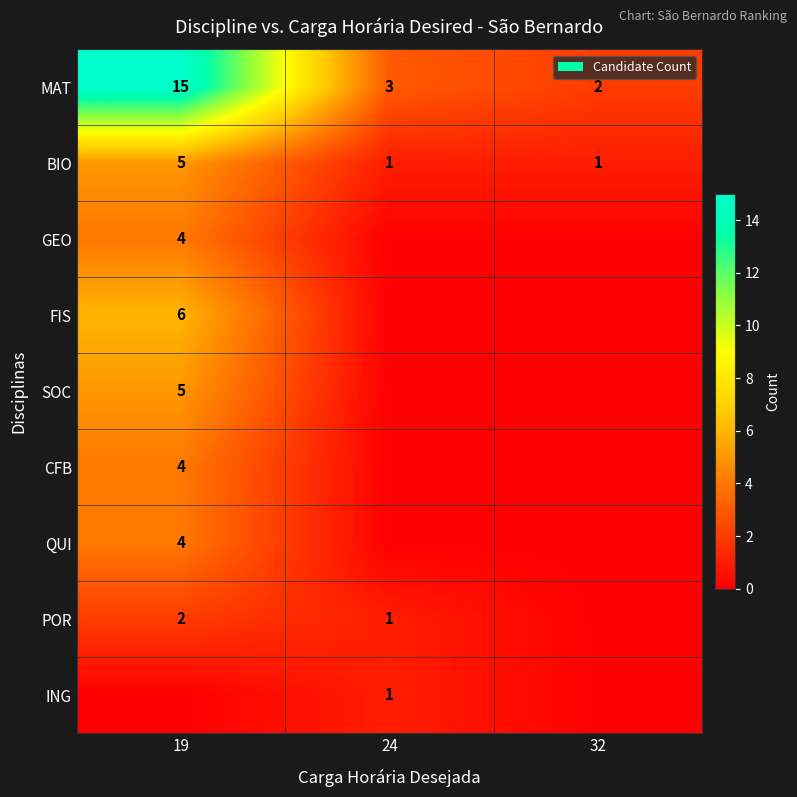

The value of MAT at 19 is 15. True or false?

True